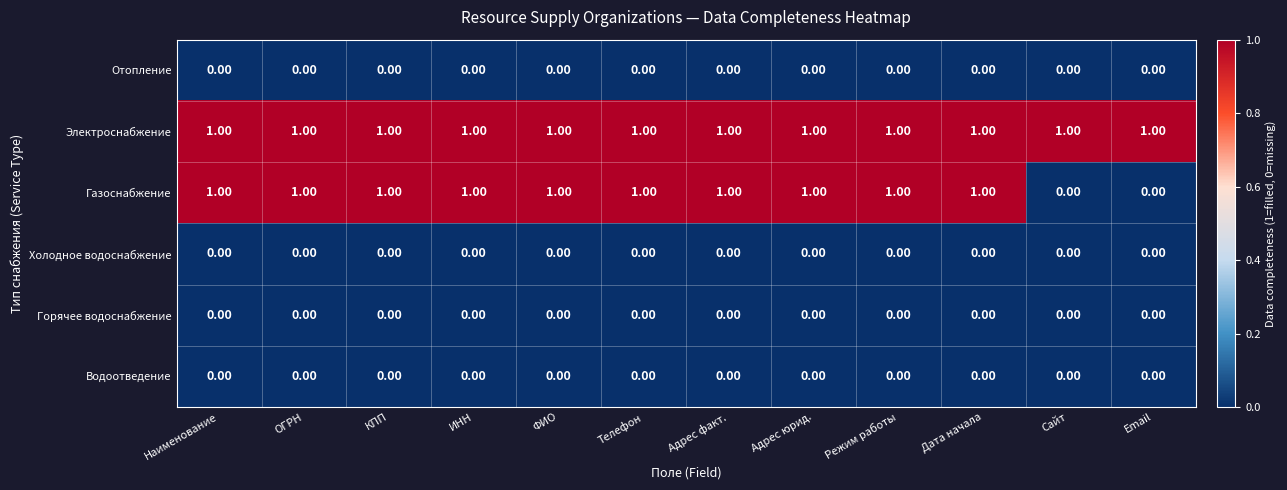

Which series has the largest total across all categories?

Электроснабжение